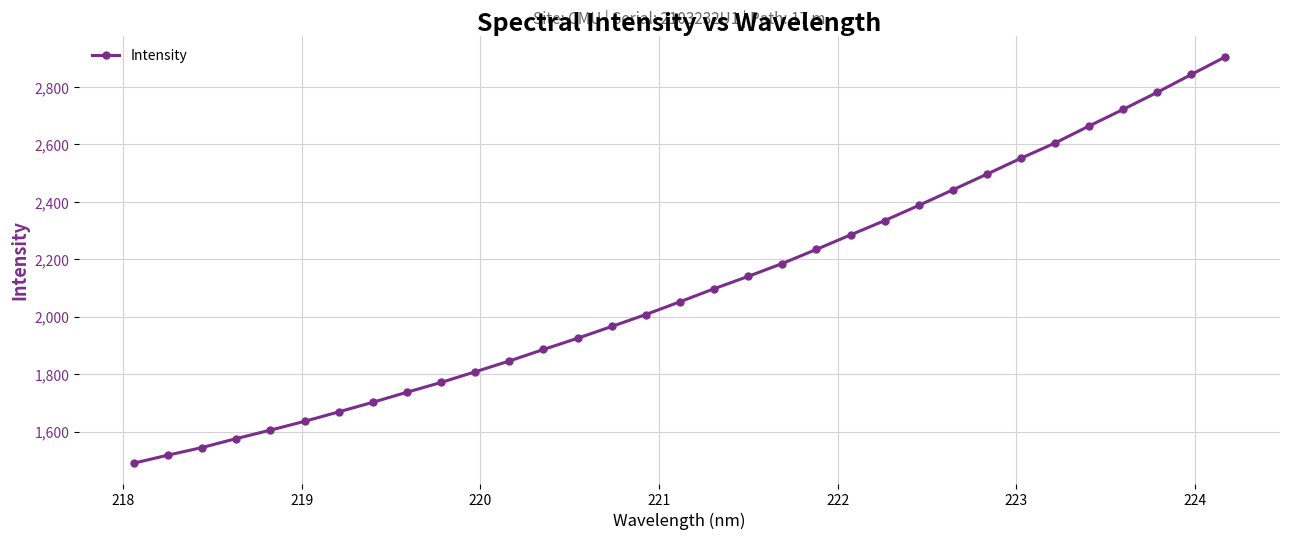

True or false: there are more than 2 points higher than both neighbors.

False